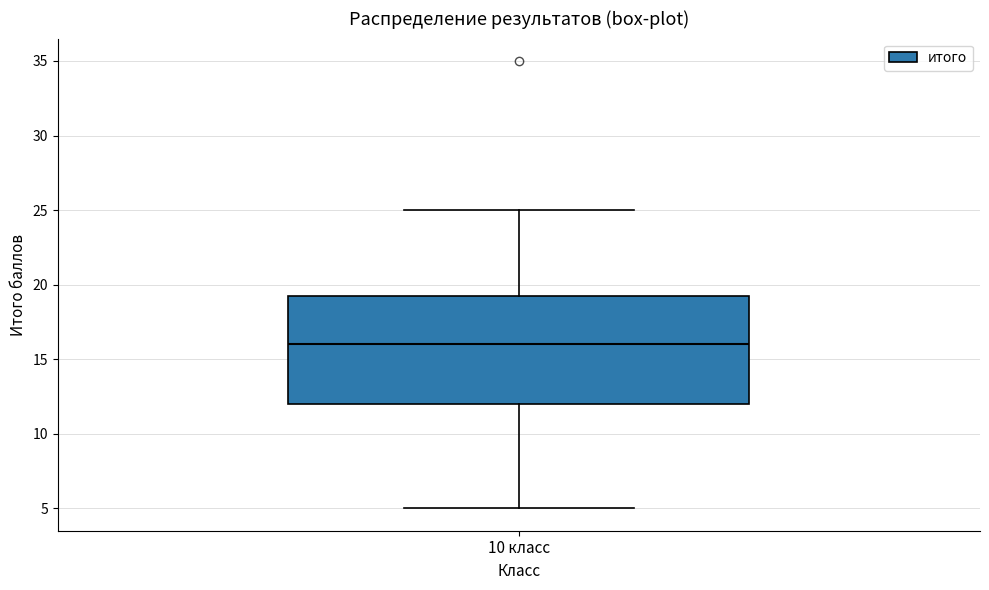

Where is the lower edge of the box for 10 класс on the y-axis? The values are not printed on the chart, so give them approximately, as read against the axis.

12.0